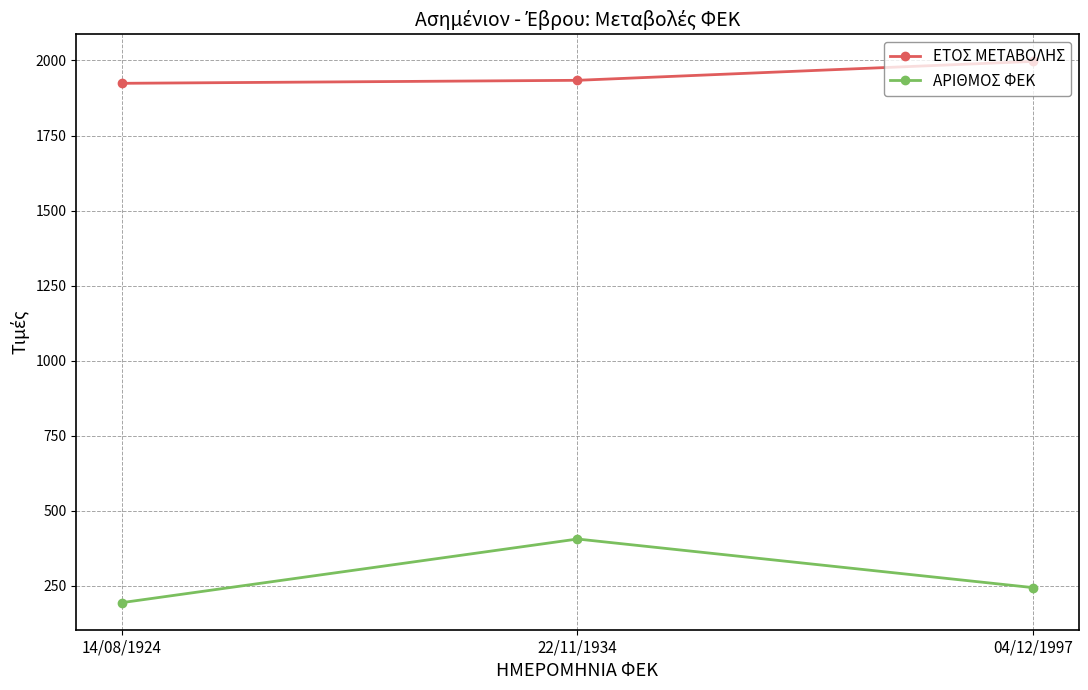

What are all the series names shown in the legend?

ΕΤΟΣ ΜΕΤΑΒΟΛΗΣ, ΑΡΙΘΜΟΣ ΦΕΚ